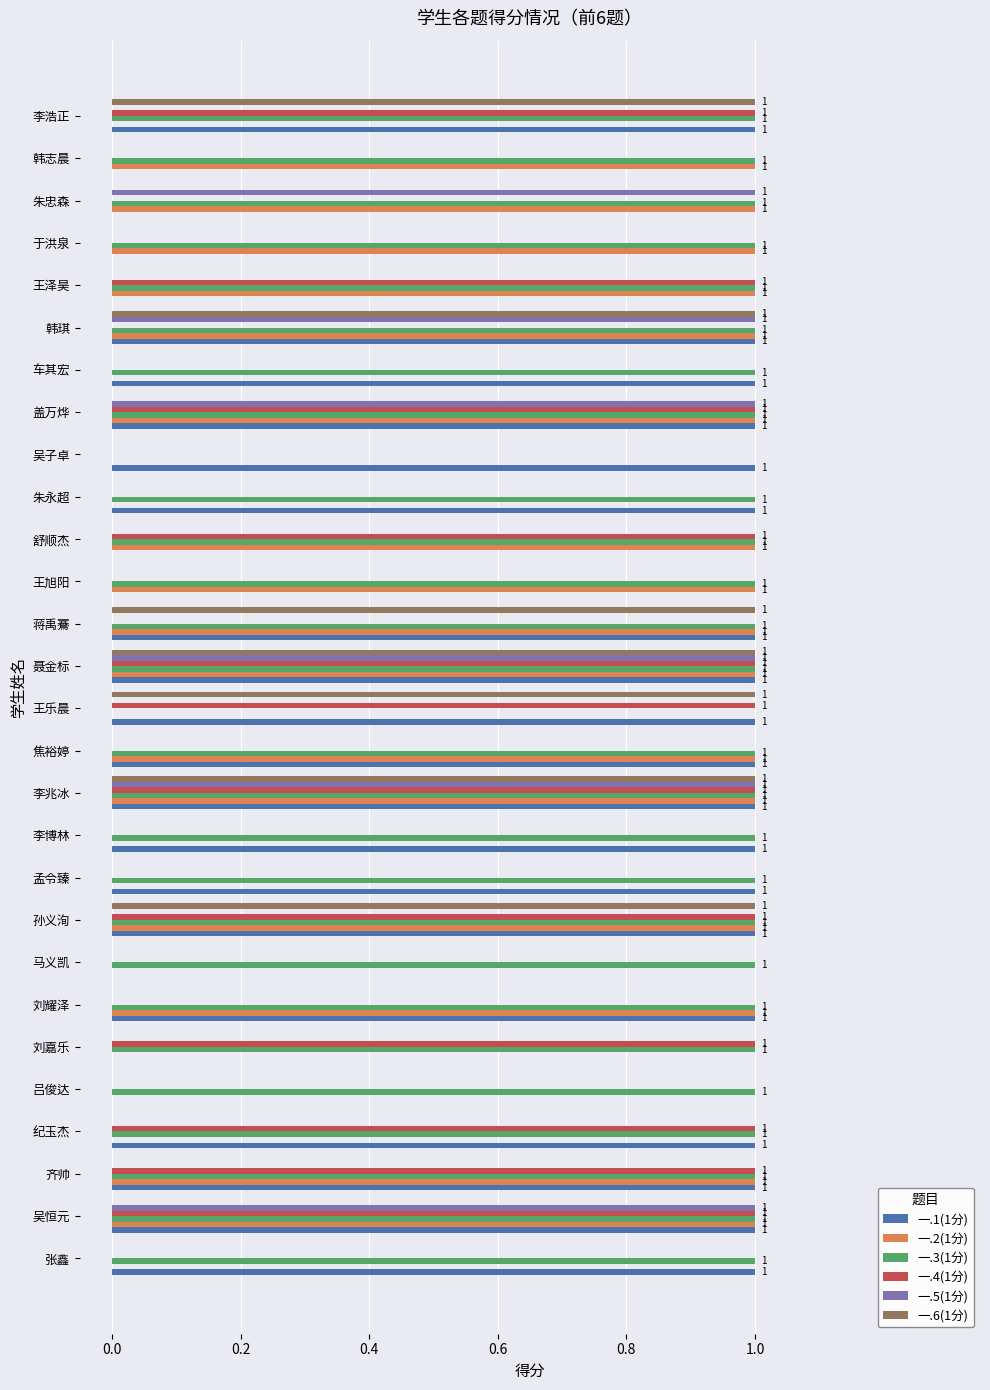

How many 一.1(1分) values are between 0 and 1?

28